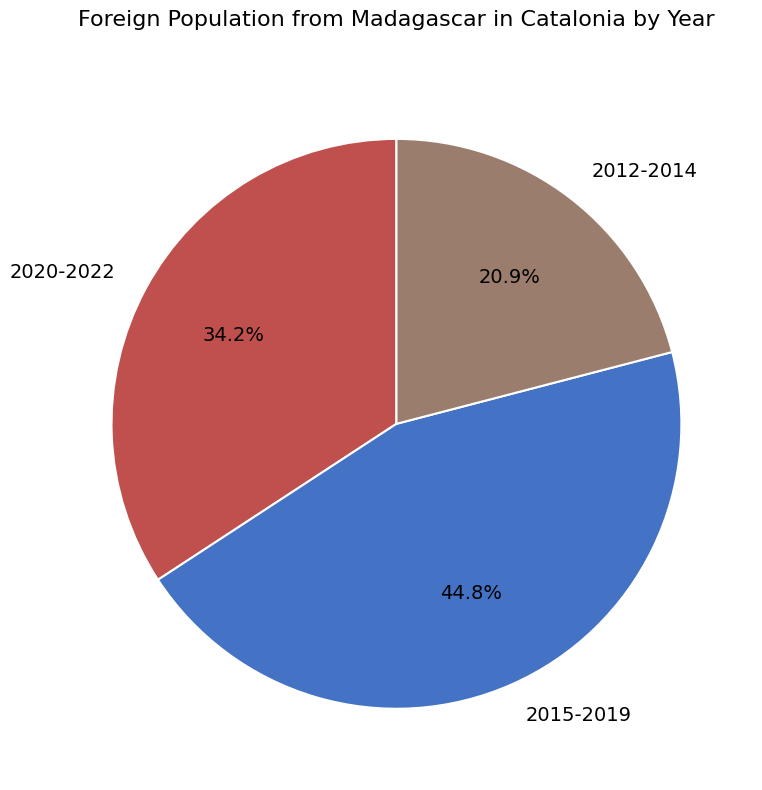

Approximately how many times larger is the value at 2015-2019 compared to 2012-2014?

2.1